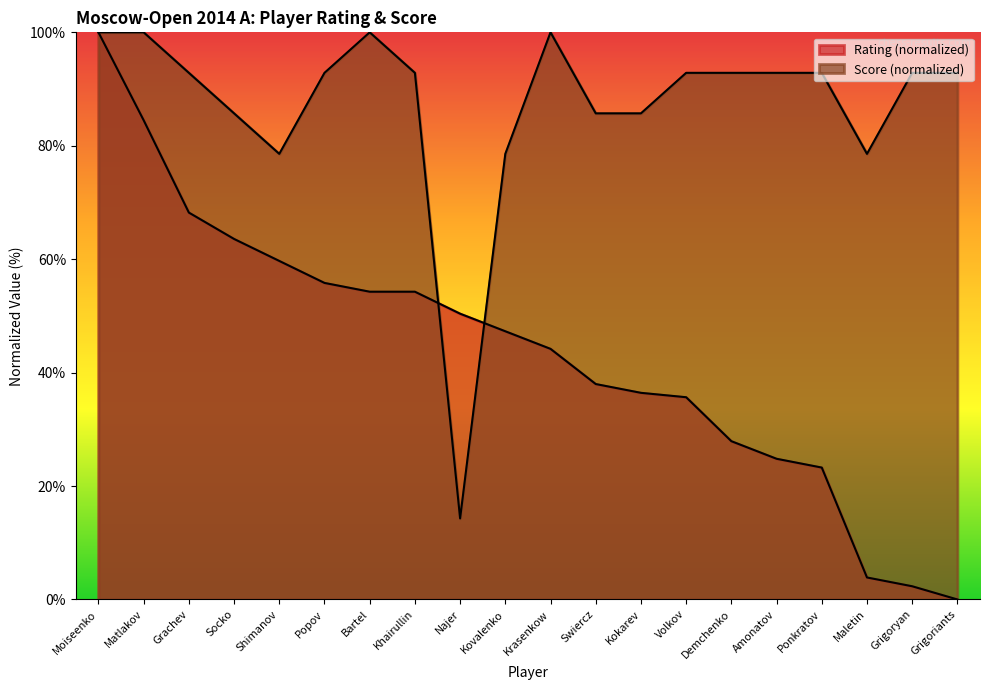

List the labels in order of Score value, largest first.

Moiseenko, Matlakov, Bartel, Krasenkow, Grachev, Popov, Khairullin, Volkov, Demchenko, Amonatov, Ponkratov, Grigoryan, Grigoriants, Socko, Swiercz, Kokarev, Shimanov, Kovalenko, Maletin, Najer